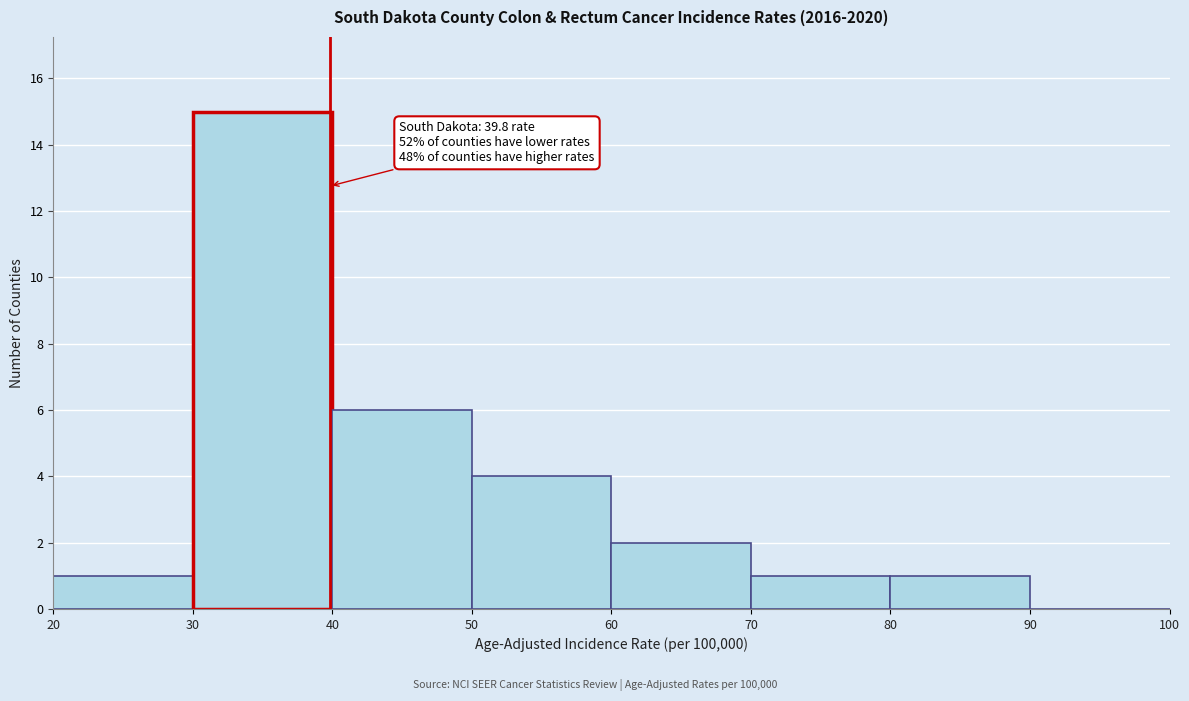

Which range on the x-axis has the tallest bar?

30 to 40